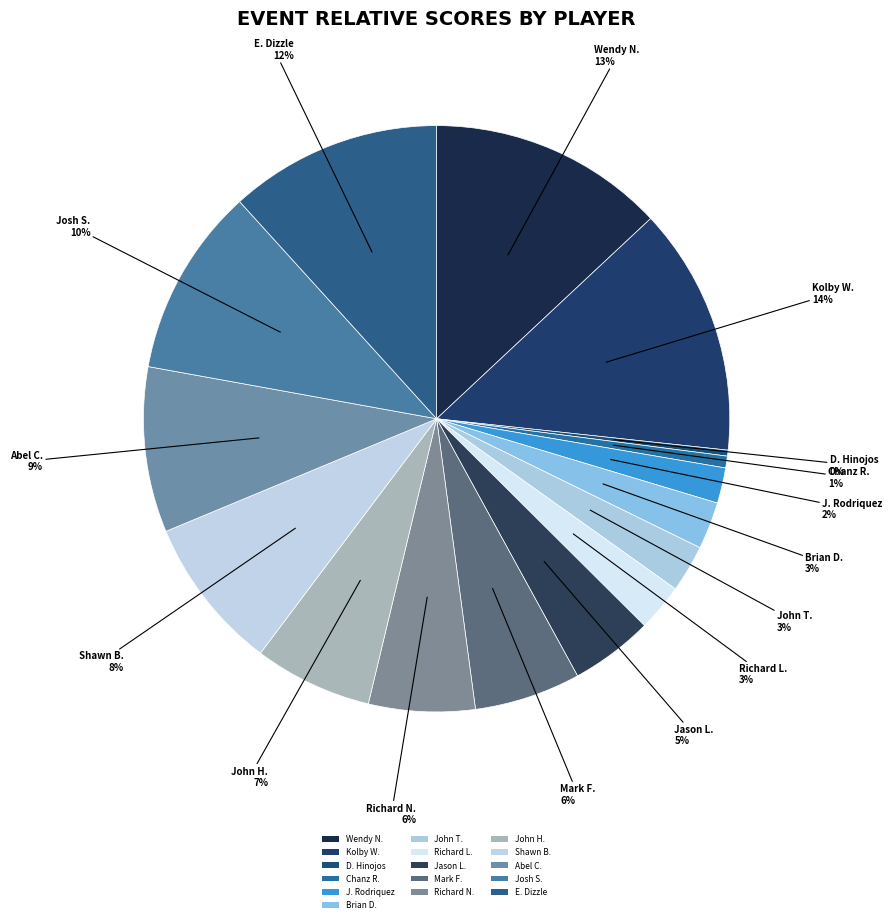

To the nearest percent, what is the average slice percentage?

6%